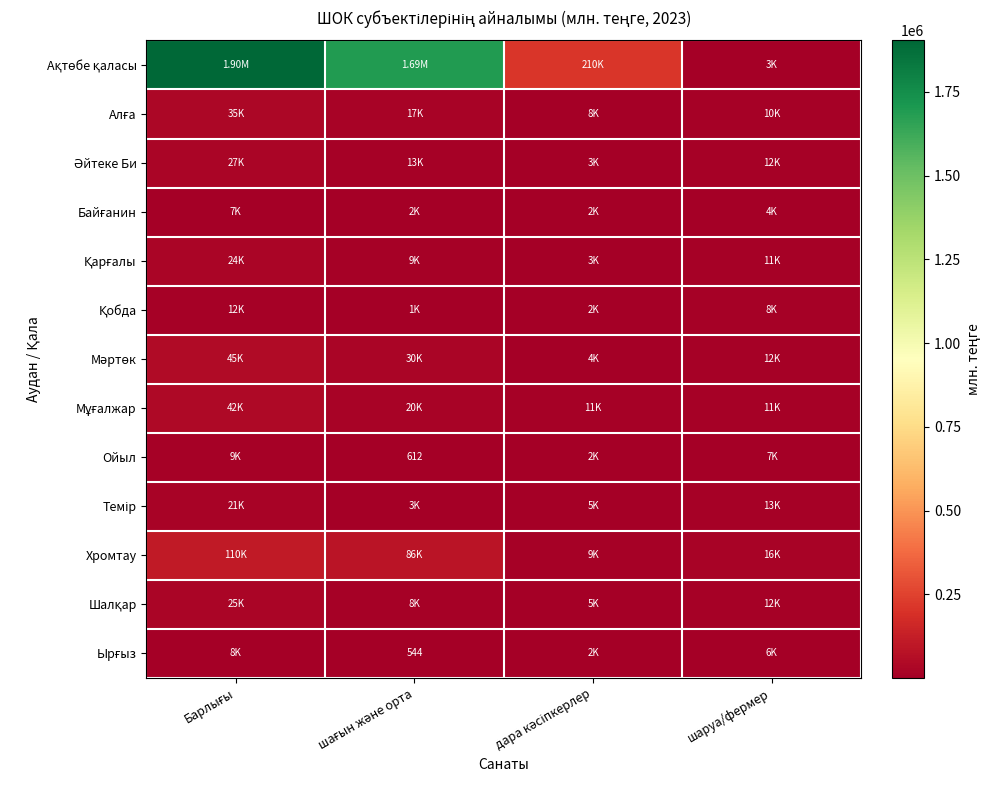

What value does the Байғанин series have at Барлығы, to the nearest 100?

7400